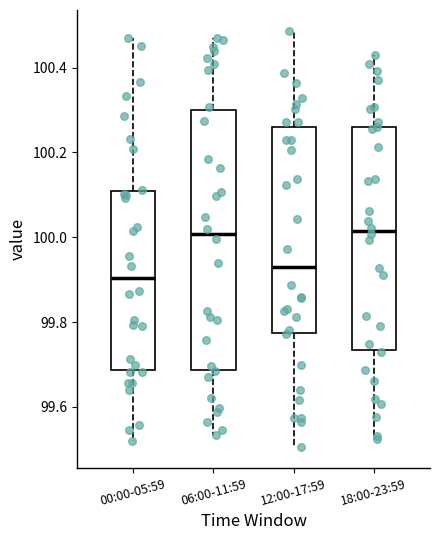

Which box is the tallest, from its lower edge to its upper edge?

06:00-11:59